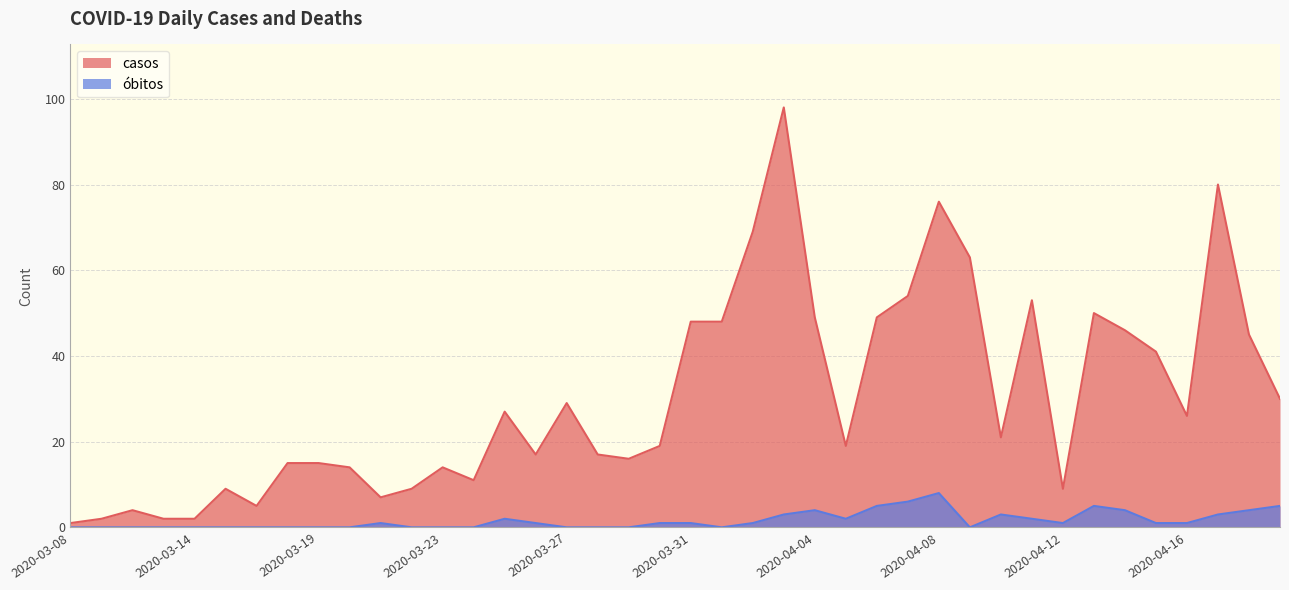

True or false: óbitos and casos intersect in this chart.

False